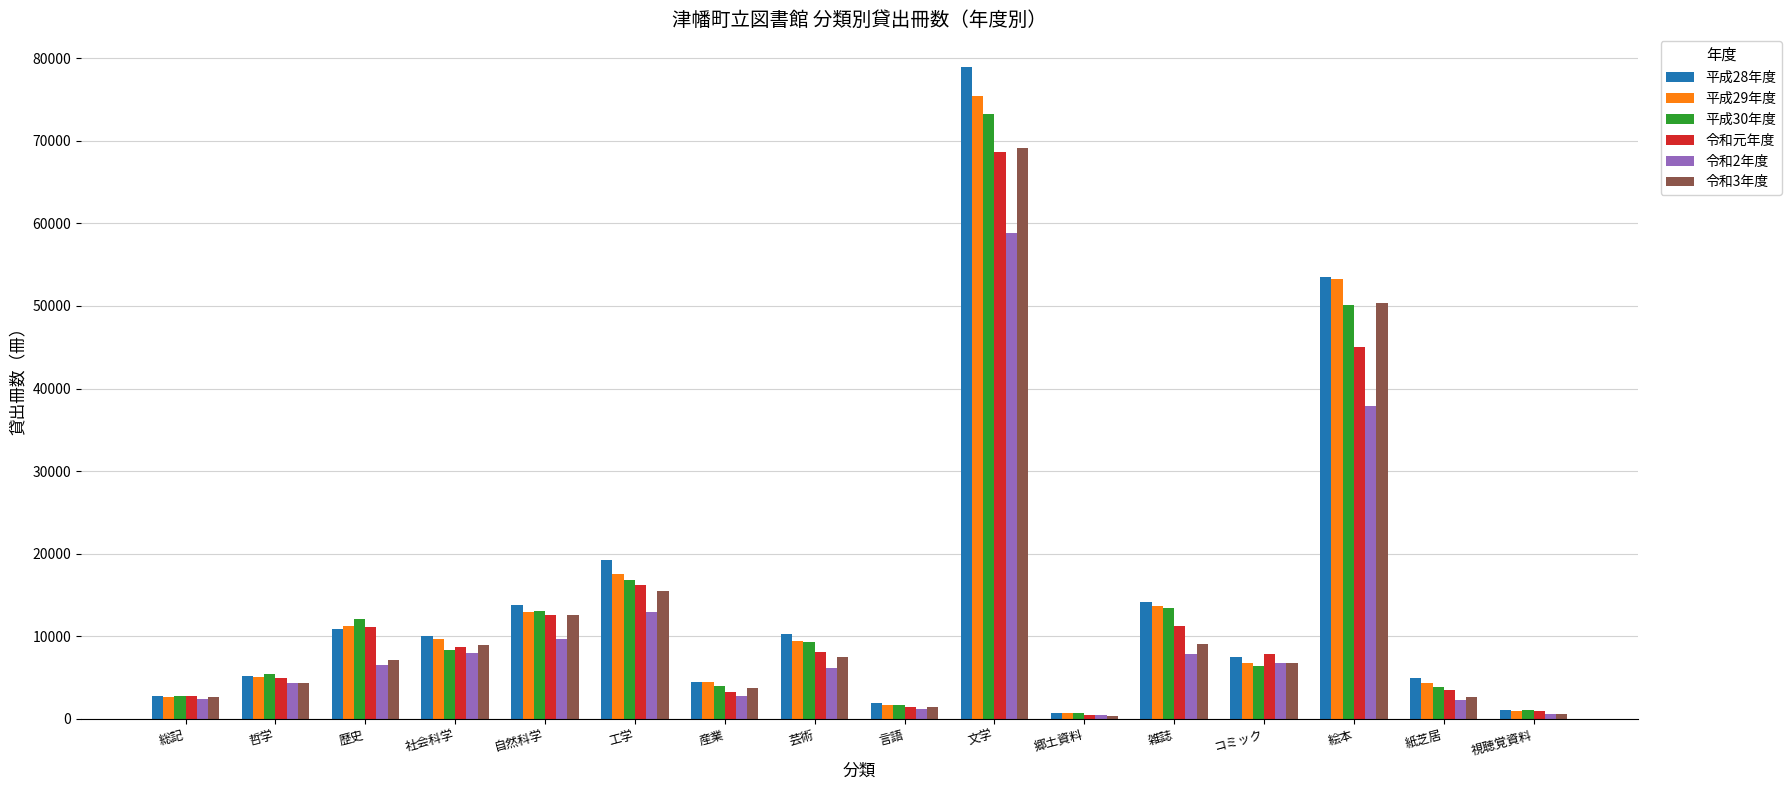

What value does the 令和2年度 series have at 文学?

58811